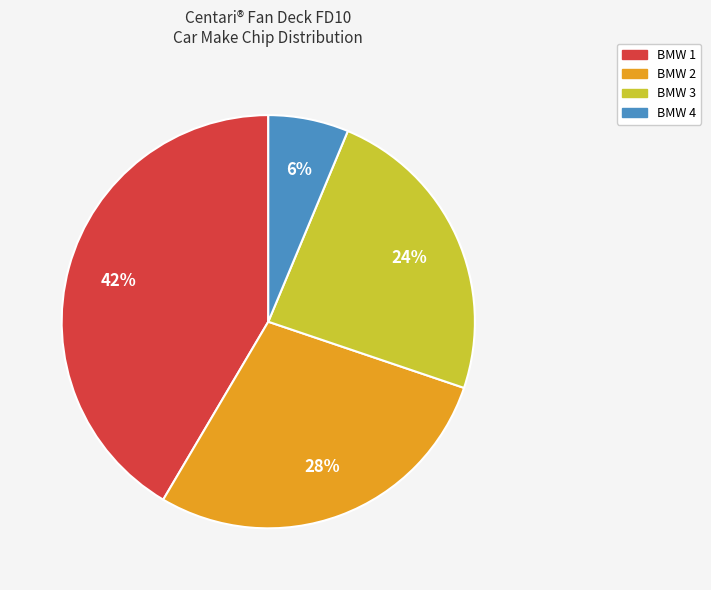

Does BMW 3 account for over 50% of the chart?

No